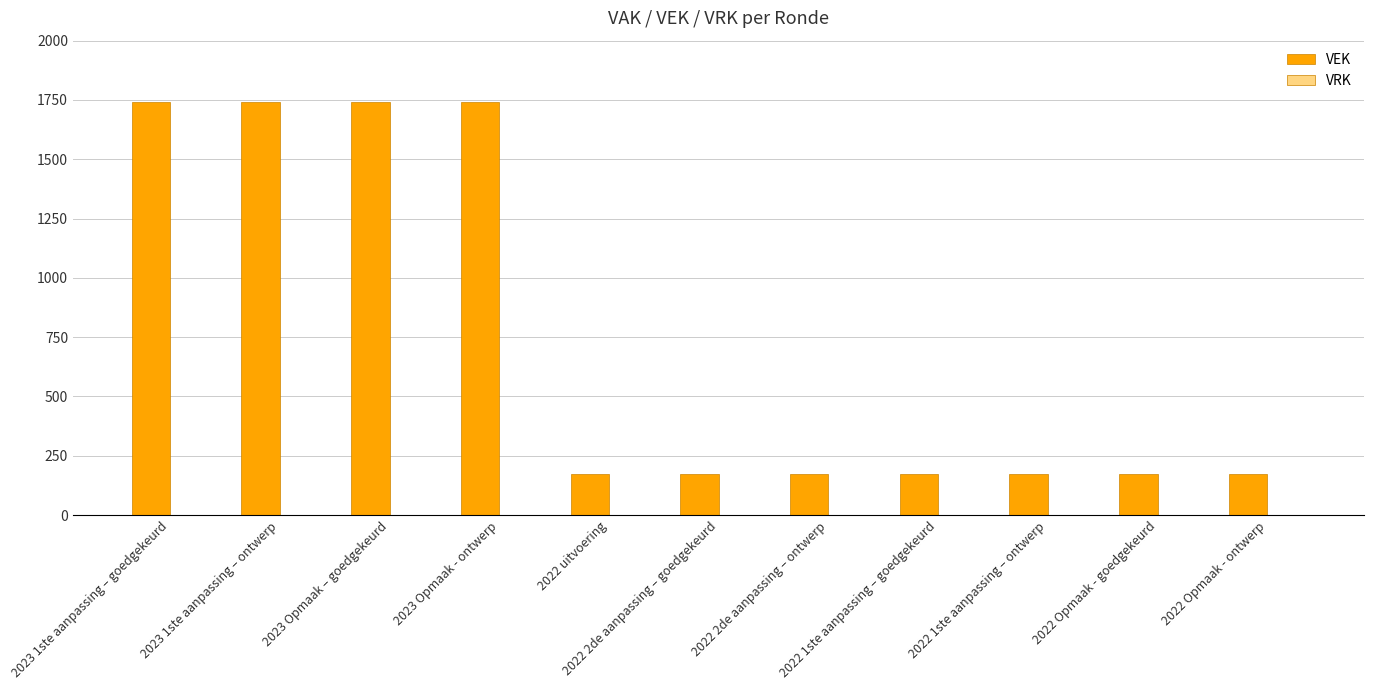

Does the chart contain stacked bars?

No